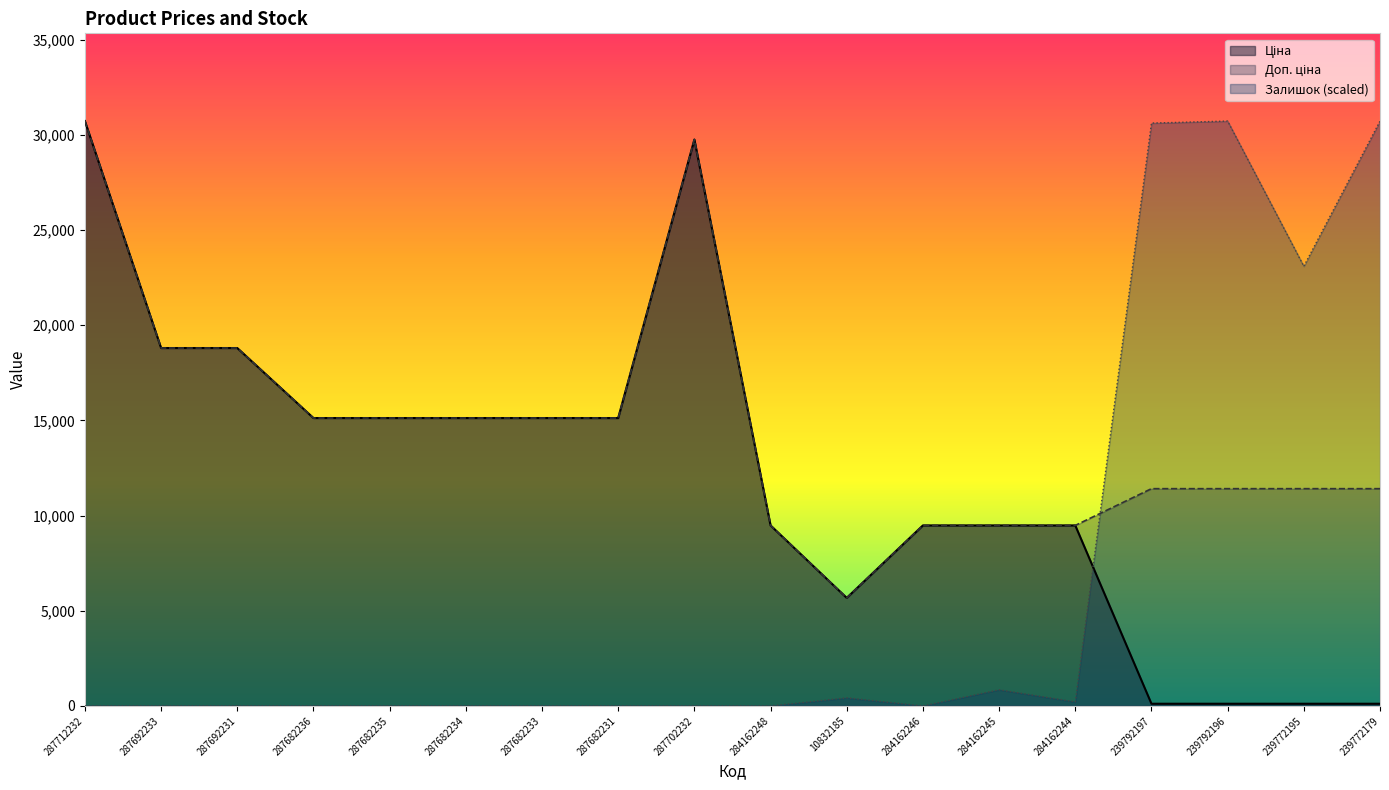

Which has a higher value, 287702232 or 239792196?

287702232